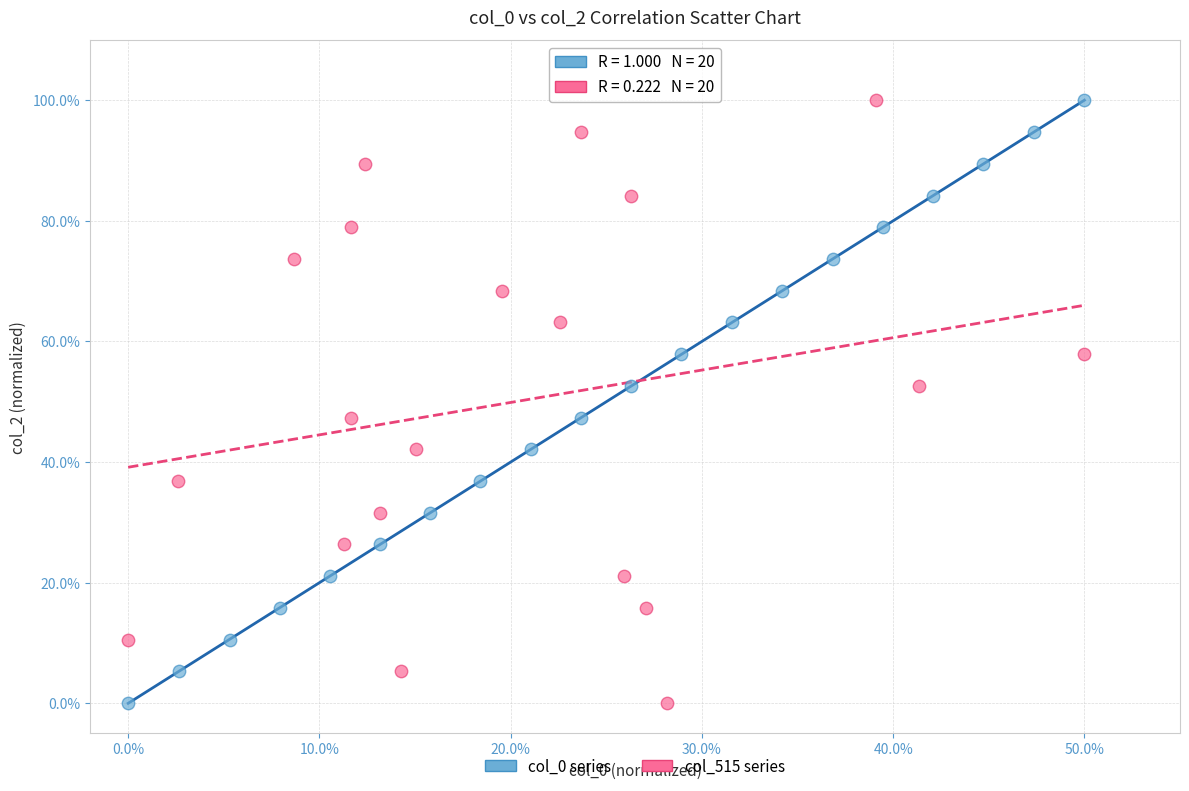

What are all the series names shown in the legend?

col_0 series, col_515 series